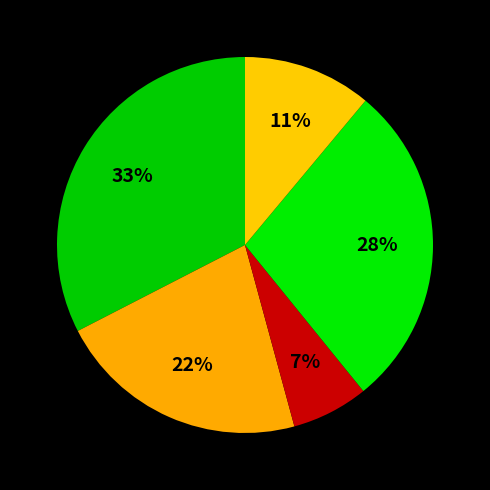

To the nearest percent, what is the average slice percentage?

20%